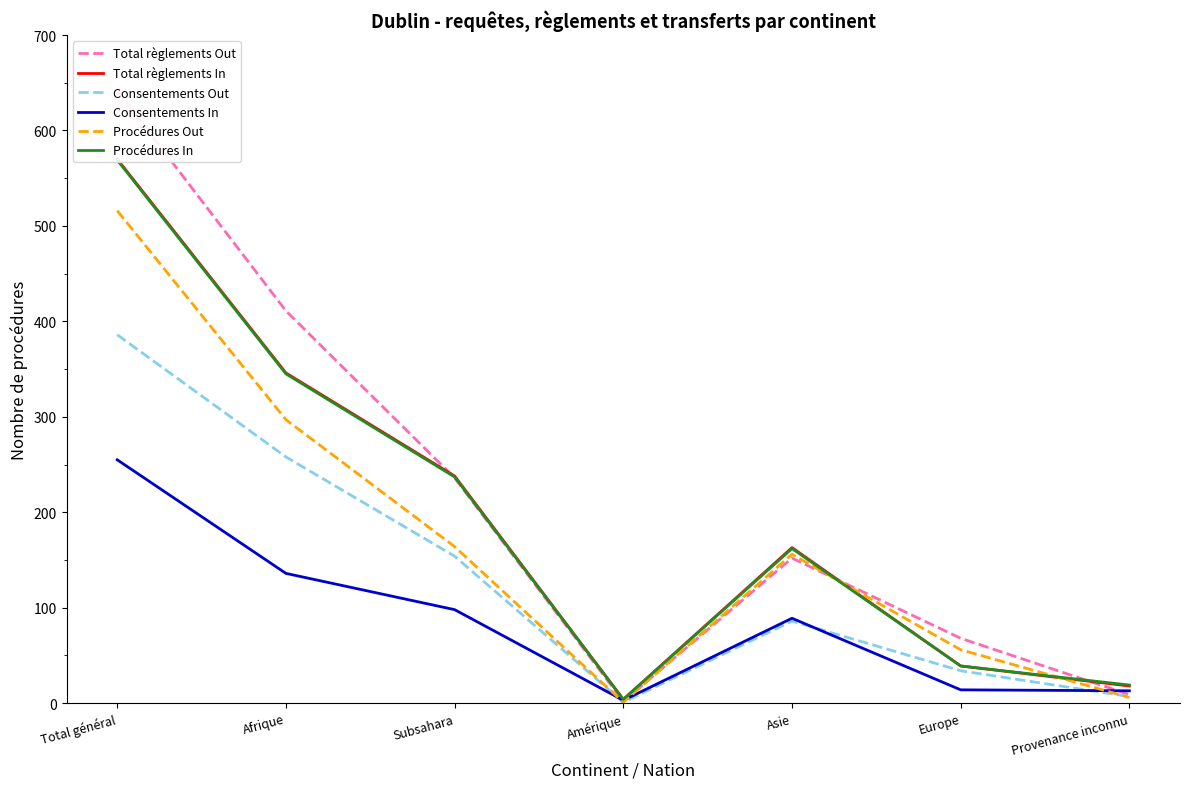

What is the maximum value for Procédures Out?

516